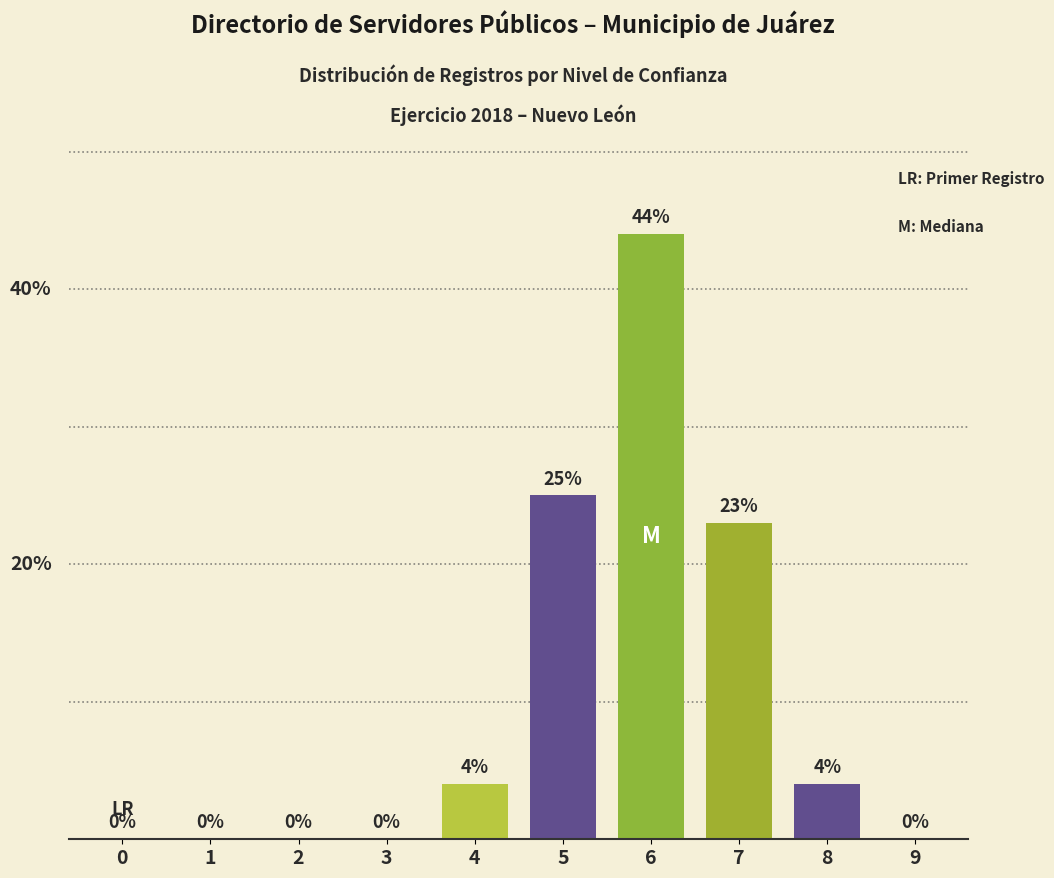

Are the bars grouped side by side (vs. stacked)?

Yes